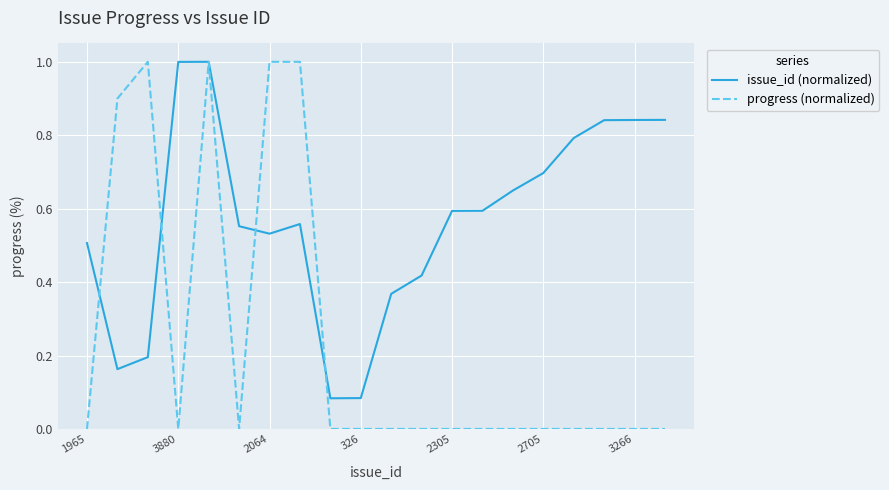

List the series in order of their overall mean, highest first.

issue_id (normalized), progress (normalized)